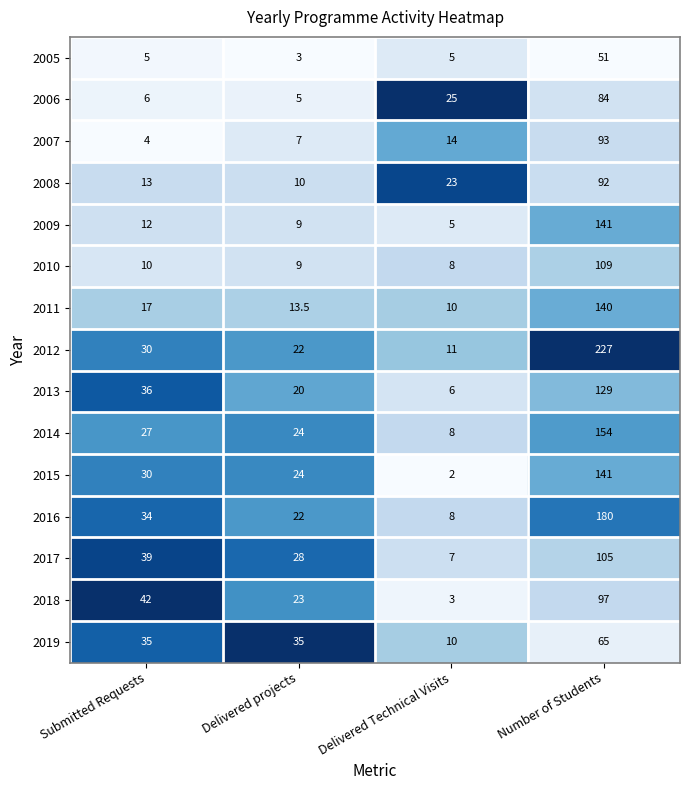

Is it true that 2011 equals 19.3 at Delivered projects?

False